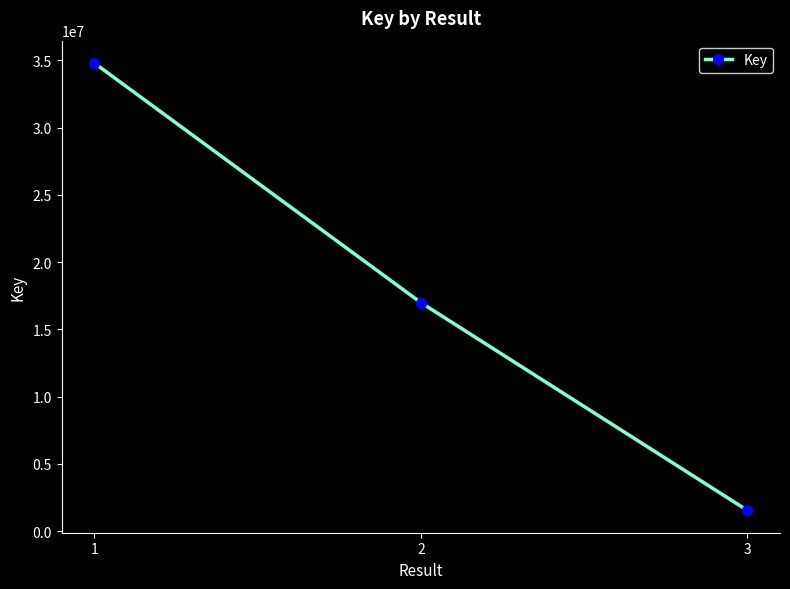

What is the value of the 1st point from the left?

34805601